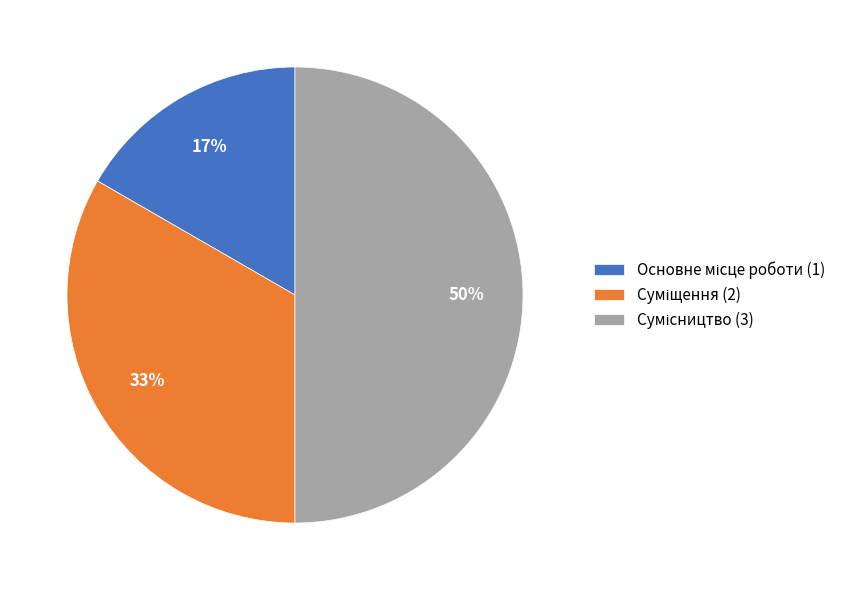

To the nearest percent, what is the difference between the largest and smallest slice percentages?

33%